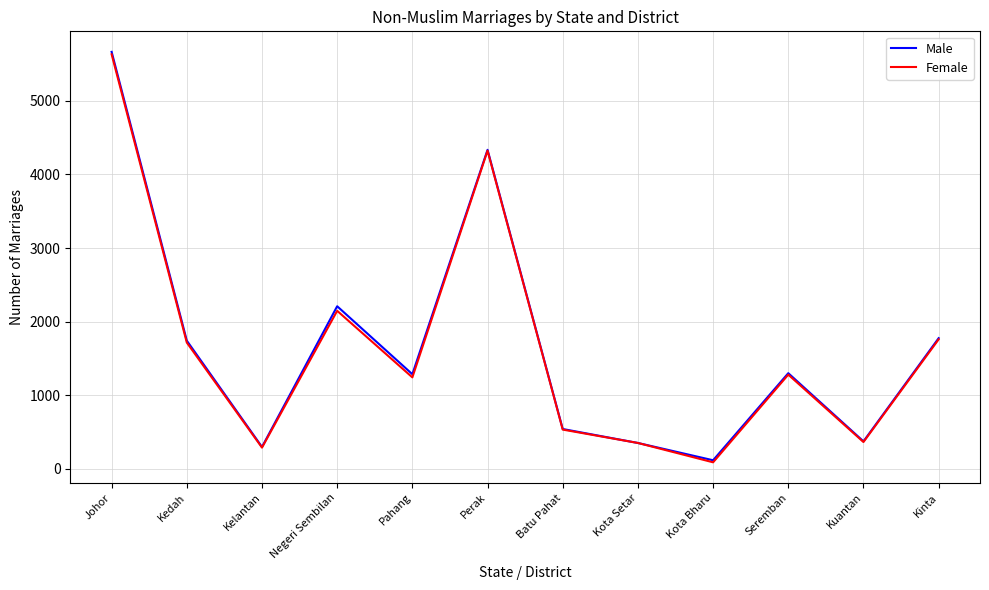

What is the difference between the maximum and second lowest values in the Female series?

5348